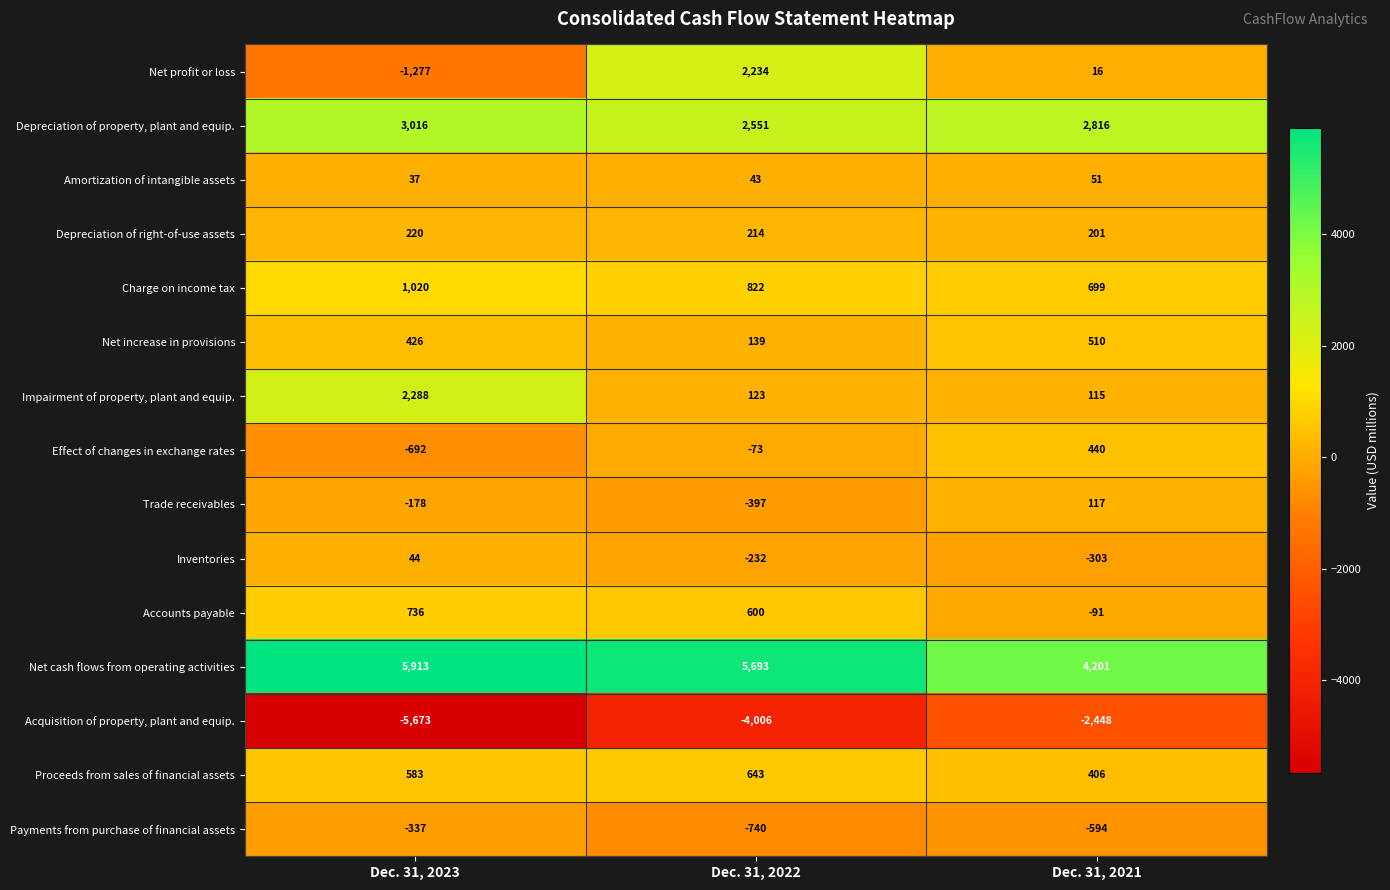

Read the Depreciation of property, plant and equip. value at Dec. 31, 2021.

2816